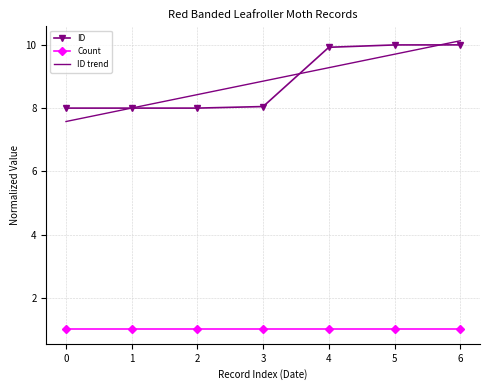

True or false: Count and ID trend intersect in this chart.

False